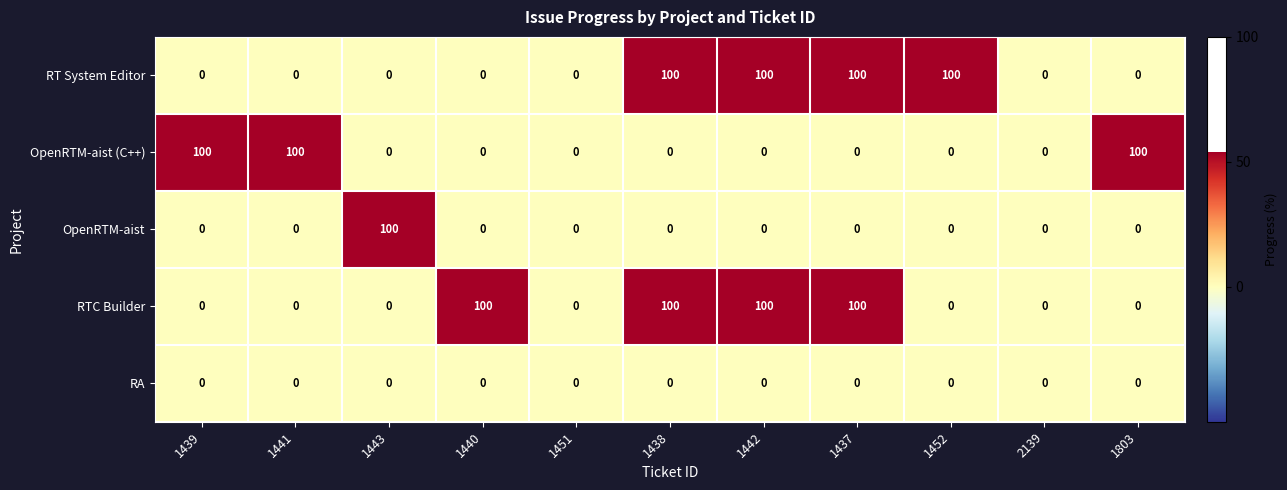

True or false: RTC Builder has a value of 0 at 1443.

True